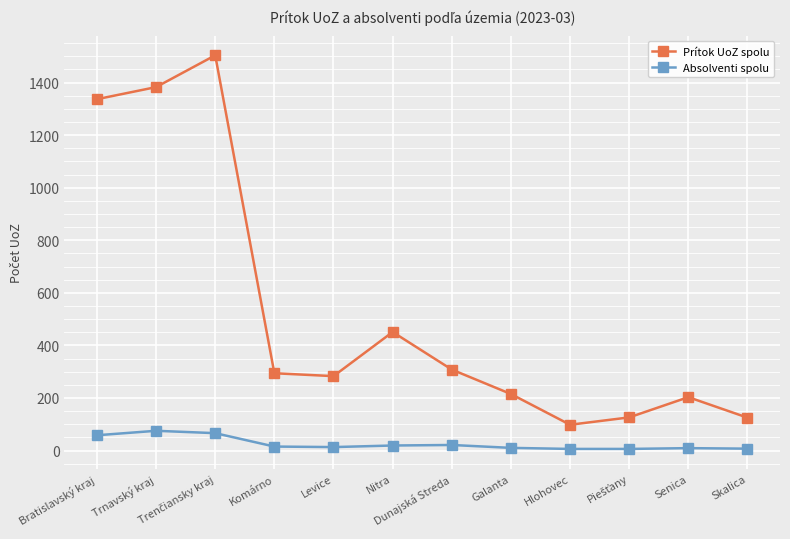

Rank the series by their maximum value, from highest to lowest.

Prítok UoZ spolu, Absolventi spolu